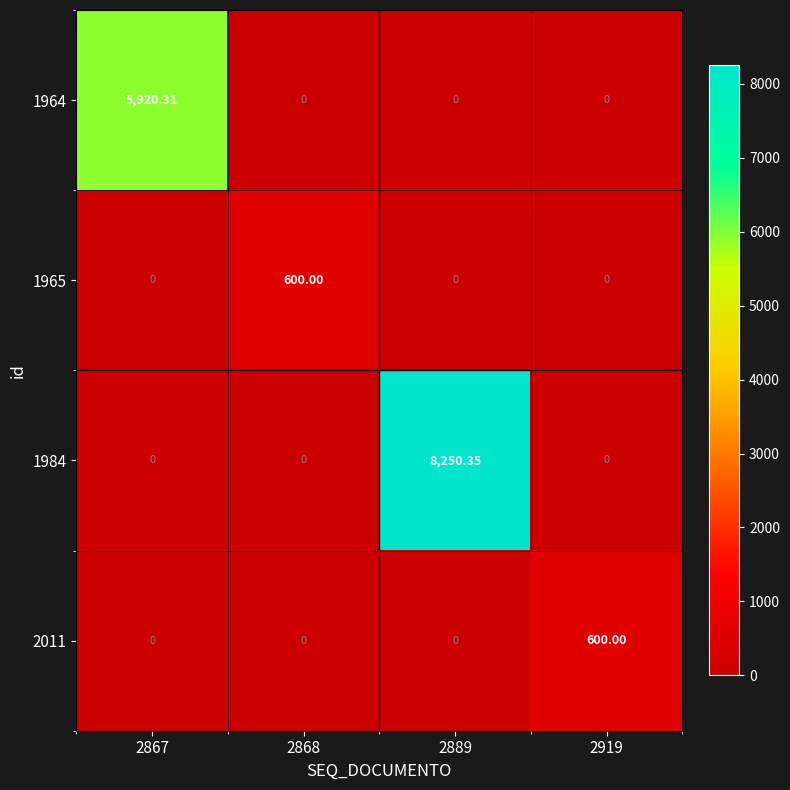

What is the greatest value displayed?

8250.4